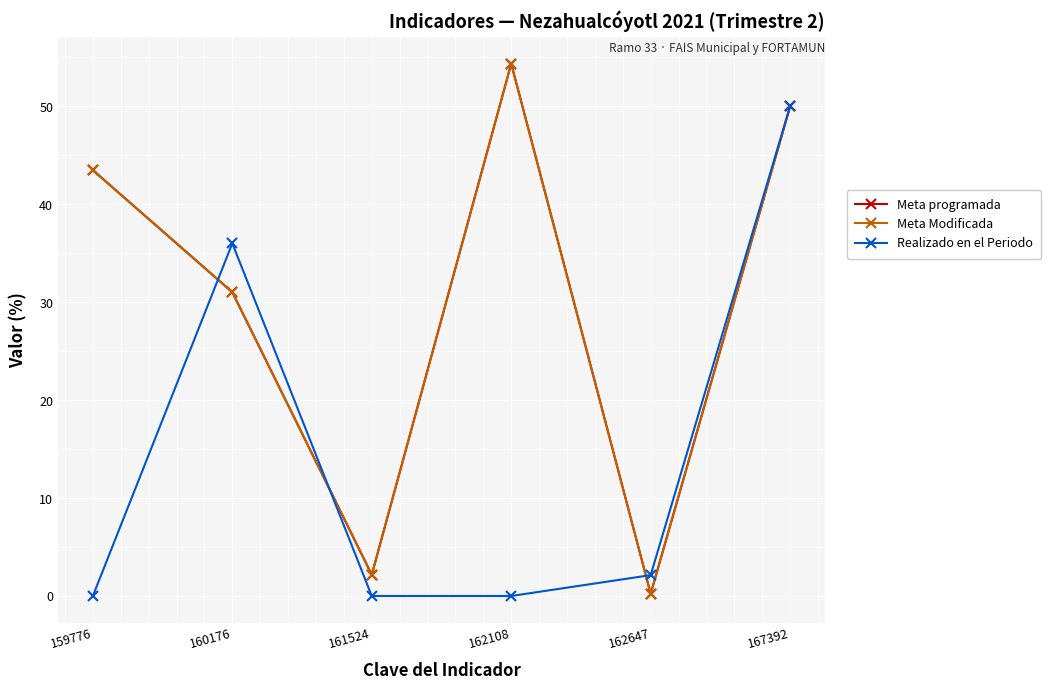

Between 167392 and 159776, which is larger?

167392